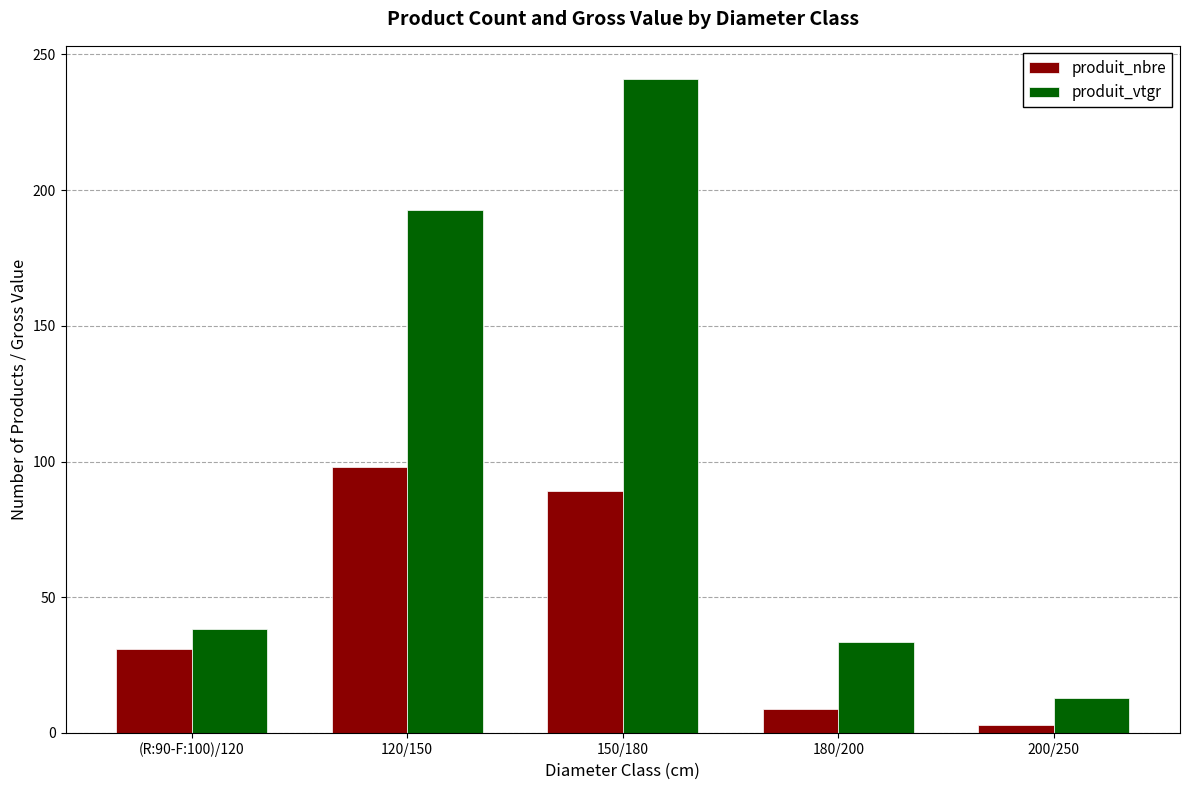

Are the bars horizontal?

No